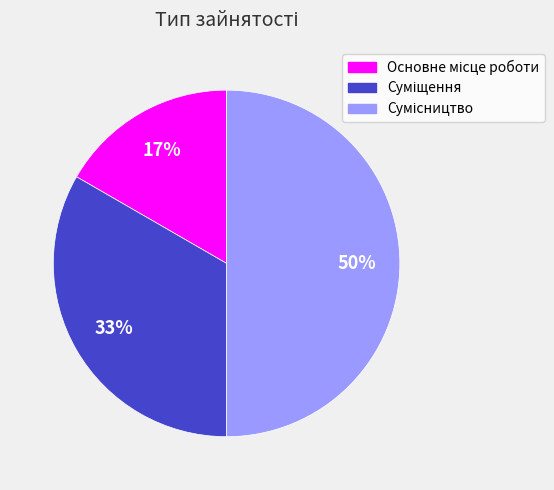

To the nearest percent, what is the difference between the largest and smallest slice percentages?

33%